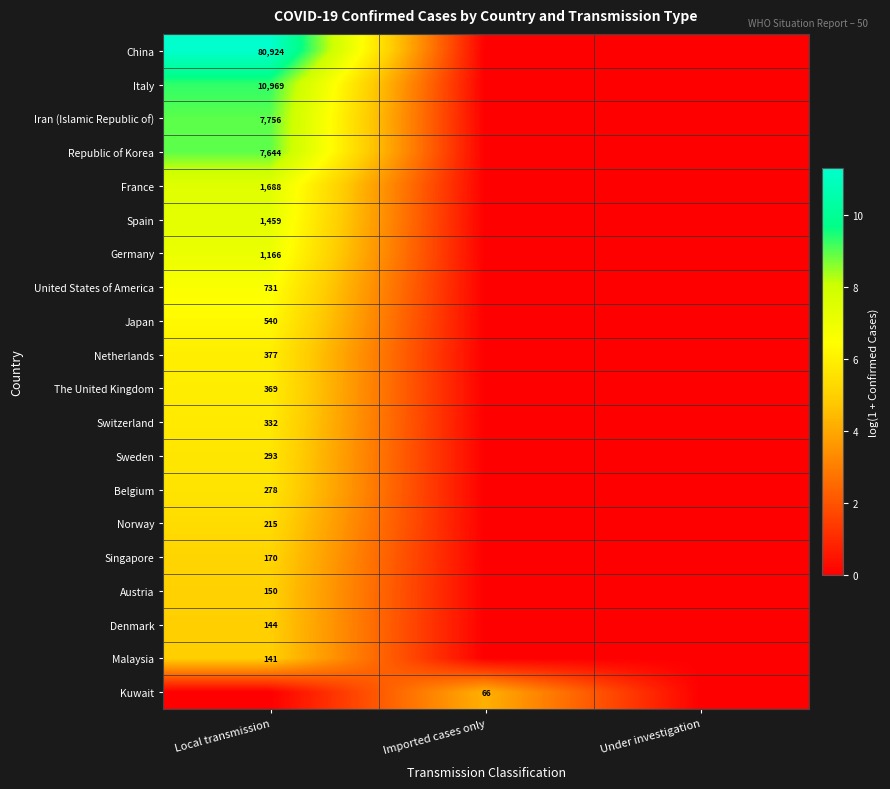

The Republic of Korea series shows 7644 at Local transmission. True or false?

True